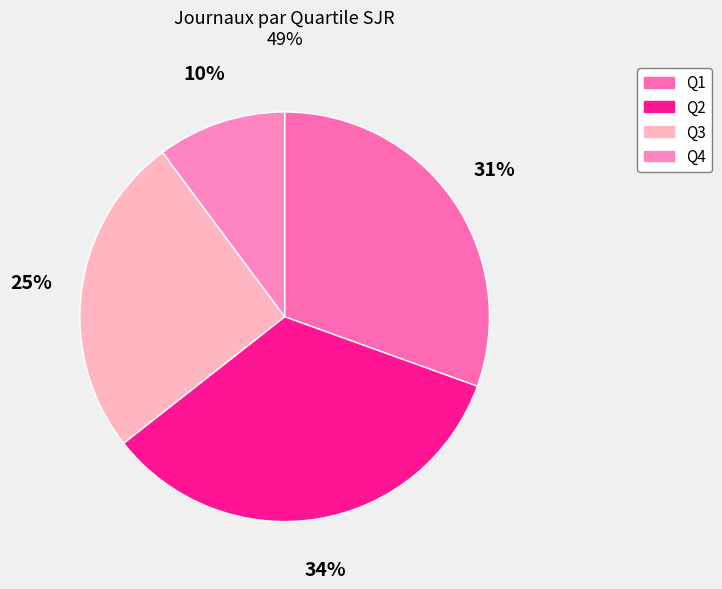

Is it true that Q2 is 34% of the pie?

True